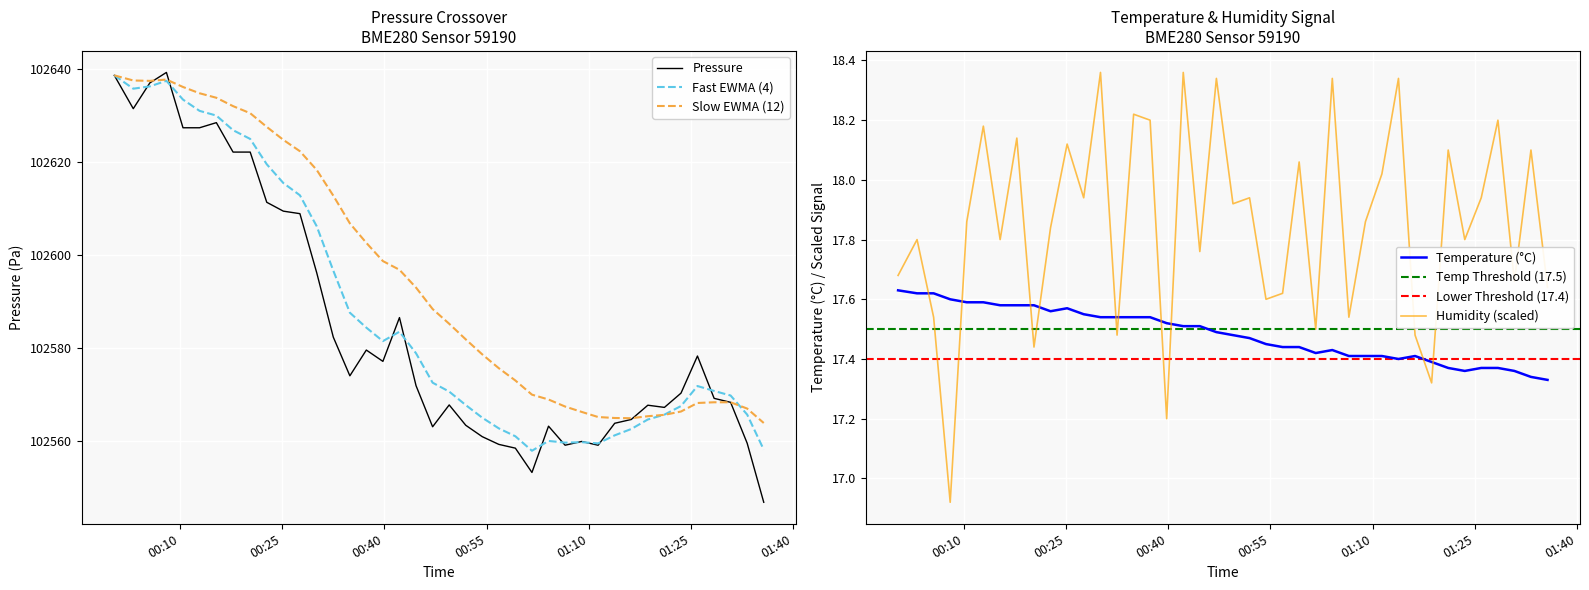

True or false: Humidity (scaled) and Temperature (°C) cross at least once.

True